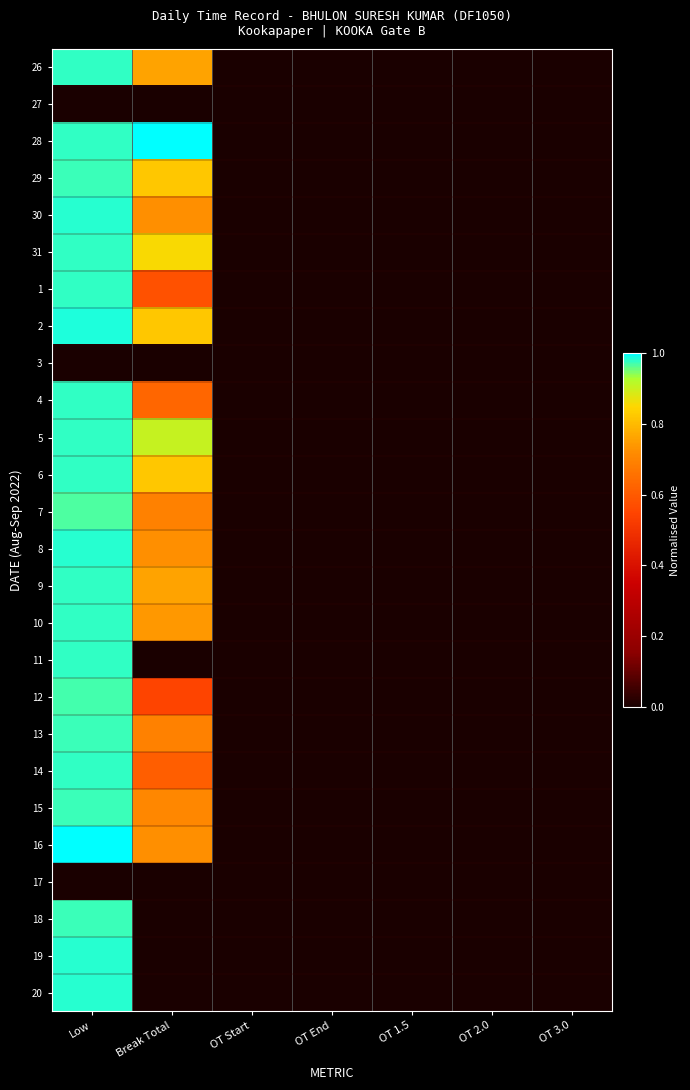

Reading left to right, what are all the values shown in this chart?

26: Low=1.0	Break Total=0.8	OT Start=0.0	OT End=0.0	OT 1.5=0.0	OT 2.0=0.0	OT 3.0=0.0
27: Low=0.0	Break Total=0.0	OT Start=0.0	OT End=0.0	OT 1.5=0.0	OT 2.0=0.0	OT 3.0=0.0
28: Low=1.0	Break Total=1.0	OT Start=0.0	OT End=0.0	OT 1.5=0.0	OT 2.0=0.0	OT 3.0=0.0
29: Low=1.0	Break Total=0.8	OT Start=0.0	OT End=0.0	OT 1.5=0.0	OT 2.0=0.0	OT 3.0=0.0
30: Low=1.0	Break Total=0.7	OT Start=0.0	OT End=0.0	OT 1.5=0.0	OT 2.0=0.0	OT 3.0=0.0
31: Low=1.0	Break Total=0.9	OT Start=0.0	OT End=0.0	OT 1.5=0.0	OT 2.0=0.0	OT 3.0=0.0
1: Low=1.0	Break Total=0.6	OT Start=0.0	OT End=0.0	OT 1.5=0.0	OT 2.0=0.0	OT 3.0=0.0
2: Low=1.0	Break Total=0.8	OT Start=0.0	OT End=0.0	OT 1.5=0.0	OT 2.0=0.0	OT 3.0=0.0
3: Low=0.0	Break Total=0.0	OT Start=0.0	OT End=0.0	OT 1.5=0.0	OT 2.0=0.0	OT 3.0=0.0
4: Low=1.0	Break Total=0.6	OT Start=0.0	OT End=0.0	OT 1.5=0.0	OT 2.0=0.0	OT 3.0=0.0
5: Low=1.0	Break Total=0.9	OT Start=0.0	OT End=0.0	OT 1.5=0.0	OT 2.0=0.0	OT 3.0=0.0
6: Low=1.0	Break Total=0.8	OT Start=0.0	OT End=0.0	OT 1.5=0.0	OT 2.0=0.0	OT 3.0=0.0
7: Low=1.0	Break Total=0.7	OT Start=0.0	OT End=0.0	OT 1.5=0.0	OT 2.0=0.0	OT 3.0=0.0
8: Low=1.0	Break Total=0.7	OT Start=0.0	OT End=0.0	OT 1.5=0.0	OT 2.0=0.0	OT 3.0=0.0
9: Low=1.0	Break Total=0.8	OT Start=0.0	OT End=0.0	OT 1.5=0.0	OT 2.0=0.0	OT 3.0=0.0
10: Low=1.0	Break Total=0.7	OT Start=0.0	OT End=0.0	OT 1.5=0.0	OT 2.0=0.0	OT 3.0=0.0
11: Low=1.0	Break Total=0.0	OT Start=0.0	OT End=0.0	OT 1.5=0.0	OT 2.0=0.0	OT 3.0=0.0
12: Low=1.0	Break Total=0.5	OT Start=0.0	OT End=0.0	OT 1.5=0.0	OT 2.0=0.0	OT 3.0=0.0
13: Low=1.0	Break Total=0.7	OT Start=0.0	OT End=0.0	OT 1.5=0.0	OT 2.0=0.0	OT 3.0=0.0
14: Low=1.0	Break Total=0.6	OT Start=0.0	OT End=0.0	OT 1.5=0.0	OT 2.0=0.0	OT 3.0=0.0
15: Low=1.0	Break Total=0.7	OT Start=0.0	OT End=0.0	OT 1.5=0.0	OT 2.0=0.0	OT 3.0=0.0
16: Low=1.0	Break Total=0.7	OT Start=0.0	OT End=0.0	OT 1.5=0.0	OT 2.0=0.0	OT 3.0=0.0
17: Low=0.0	Break Total=0.0	OT Start=0.0	OT End=0.0	OT 1.5=0.0	OT 2.0=0.0	OT 3.0=0.0
18: Low=1.0	Break Total=0.0	OT Start=0.0	OT End=0.0	OT 1.5=0.0	OT 2.0=0.0	OT 3.0=0.0
19: Low=1.0	Break Total=0.0	OT Start=0.0	OT End=0.0	OT 1.5=0.0	OT 2.0=0.0	OT 3.0=0.0
20: Low=1.0	Break Total=0.0	OT Start=0.0	OT End=0.0	OT 1.5=0.0	OT 2.0=0.0	OT 3.0=0.0